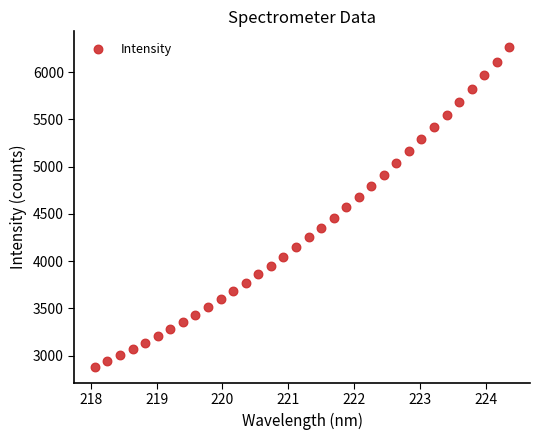

What is the range of X values (max minus min)?

6.3